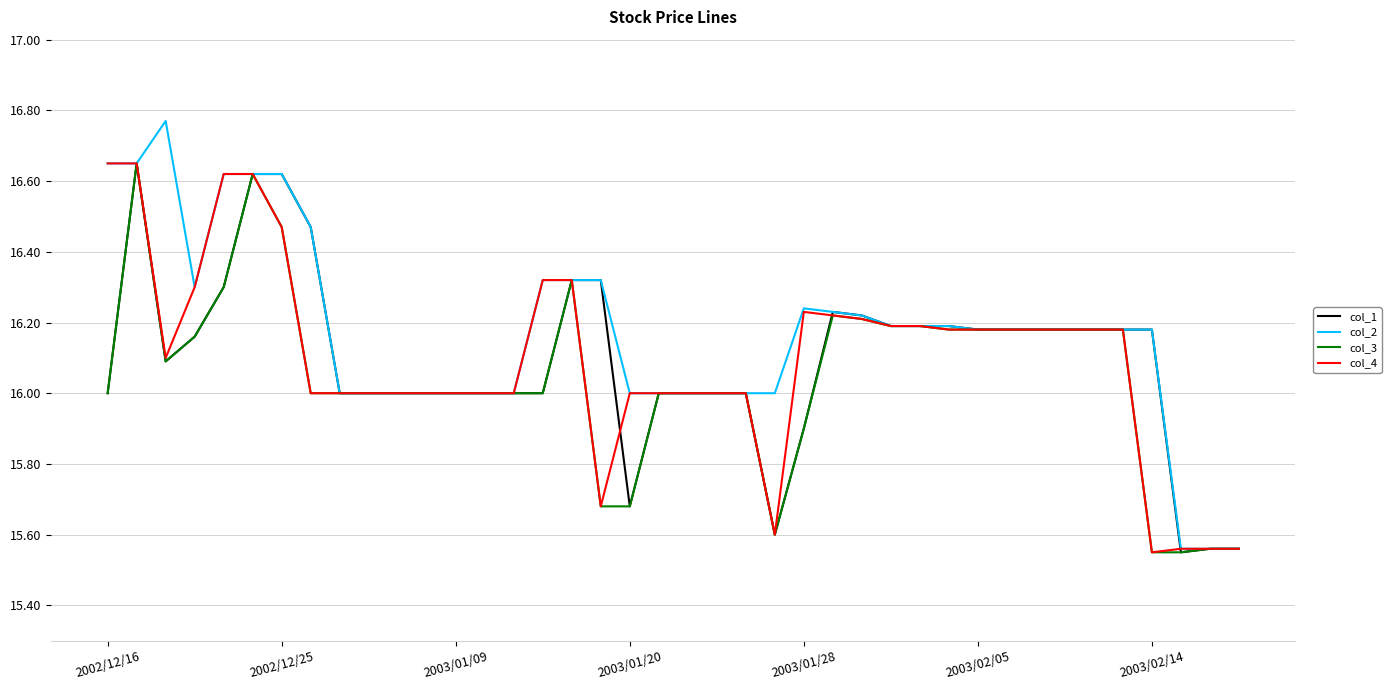

Which series has the widest spread of values?

col_2